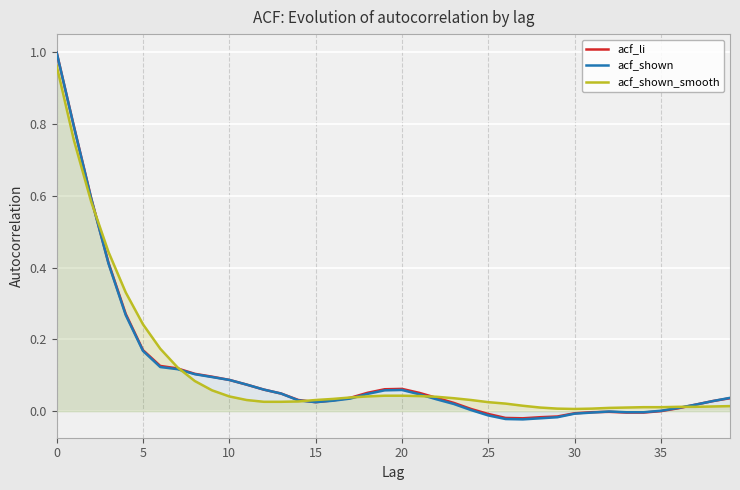

The acf_shown_smooth series shows 0.0 at 35. True or false?

True